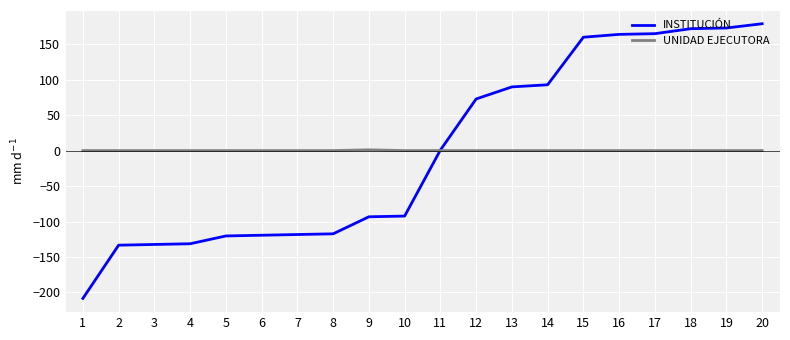

What is the spread (max minus min) of values at 10?

92.3